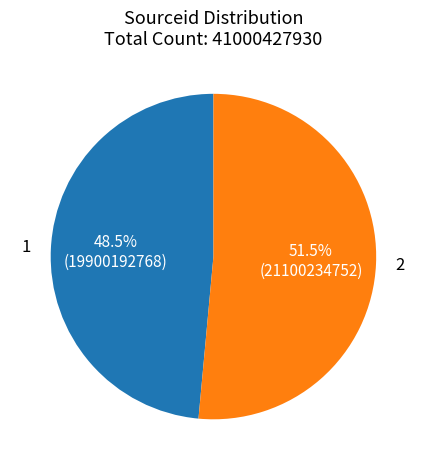

Combined, do 2 and 1 account for over 50%?

Yes